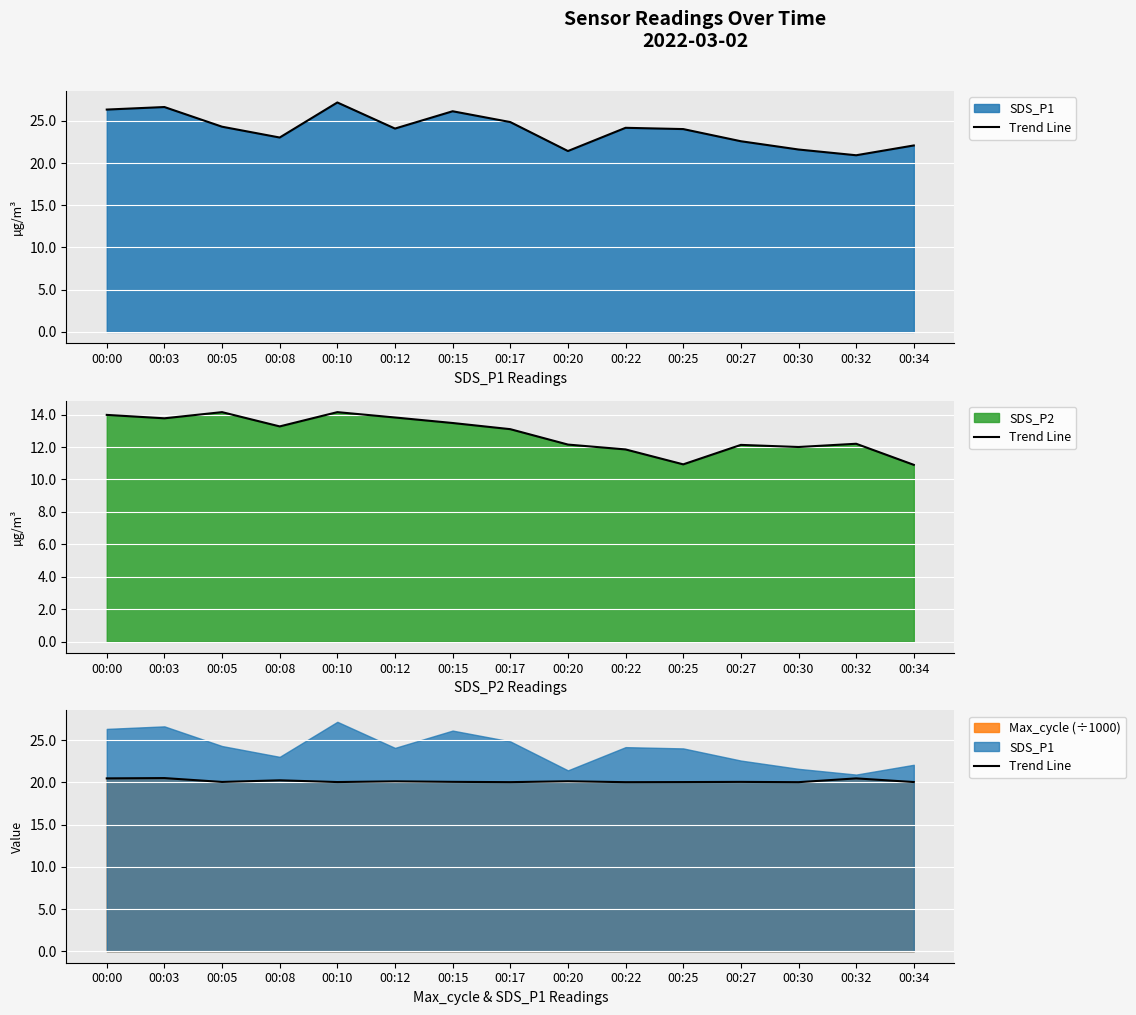

What value does the data have at 00:12?

20.1